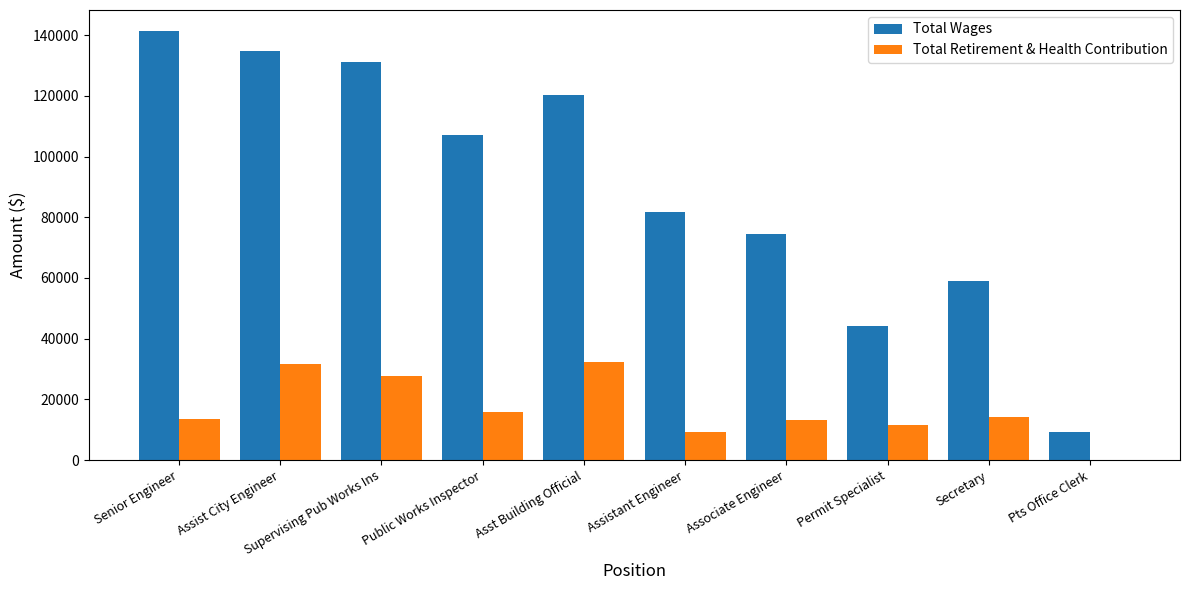

Which series changed the most between Supervising Pub Works Ins and Secretary?

Total Wages